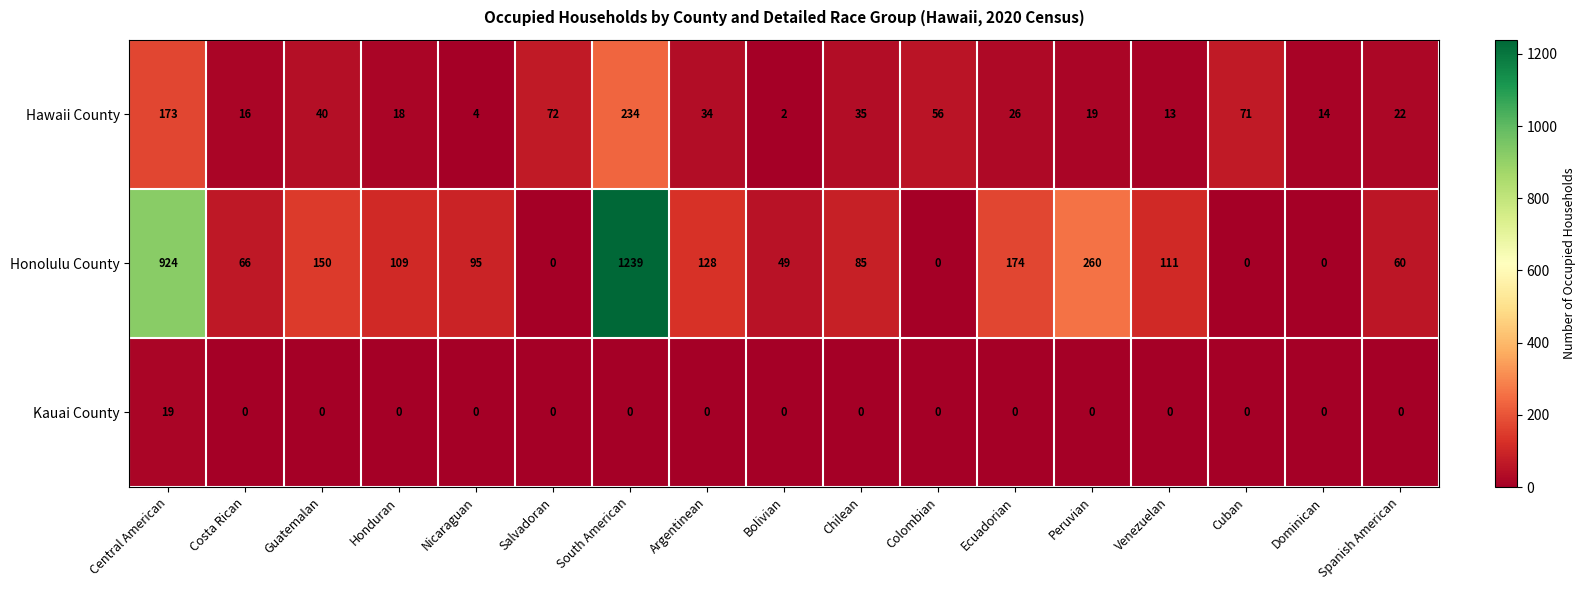

Which category has the highest value in the Honolulu County series?

South American